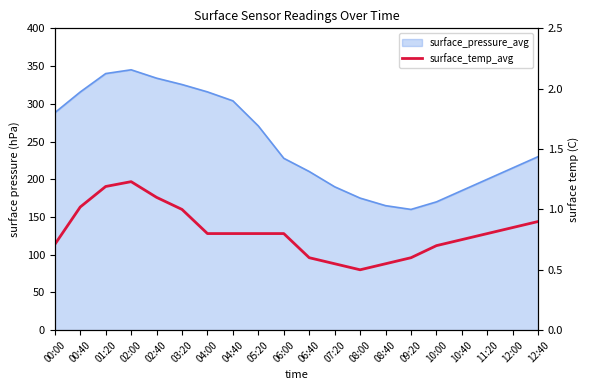

True or false: the data shows 0.3 at 08:40.

False